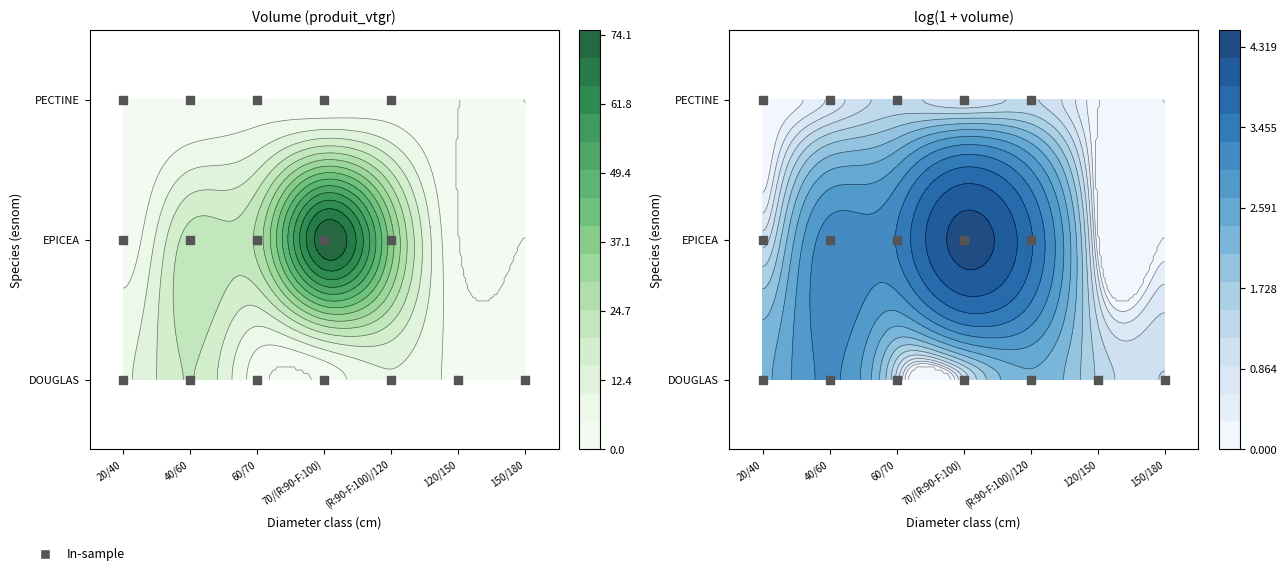

The DOUGLAS series shows 9.4 at 20/40. True or false?

True